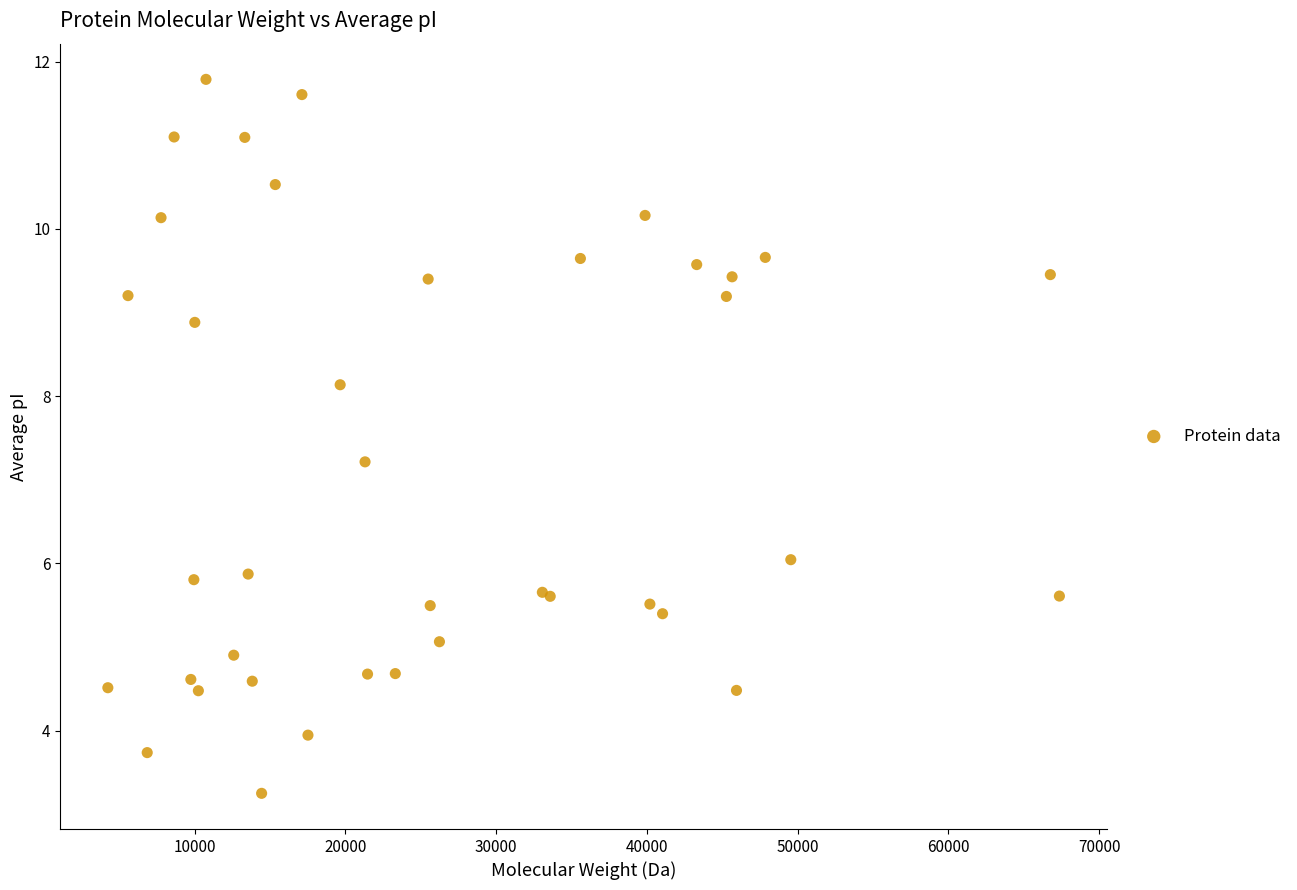

What Y value in the scatter plot is closest to 7?

7.2